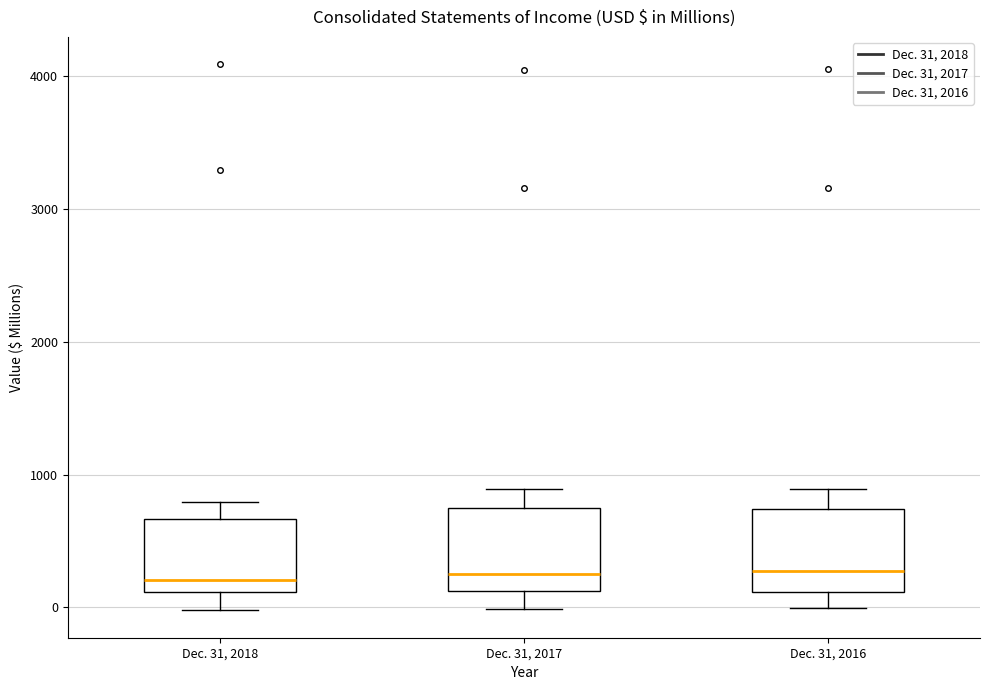

Reading left to right, read every box against the y-axis: the position of its median line, the range the box covers, and the ends of its whiskers. The values are not printed on the chart, so give them approximately, as read against the axis.

Dec. 31, 2018: median 200, box 100 to 700, whiskers 0 to 800
Dec. 31, 2017: median 300, box 100 to 700, whiskers 0 to 900
Dec. 31, 2016: median 300, box 100 to 700, whiskers 0 to 900